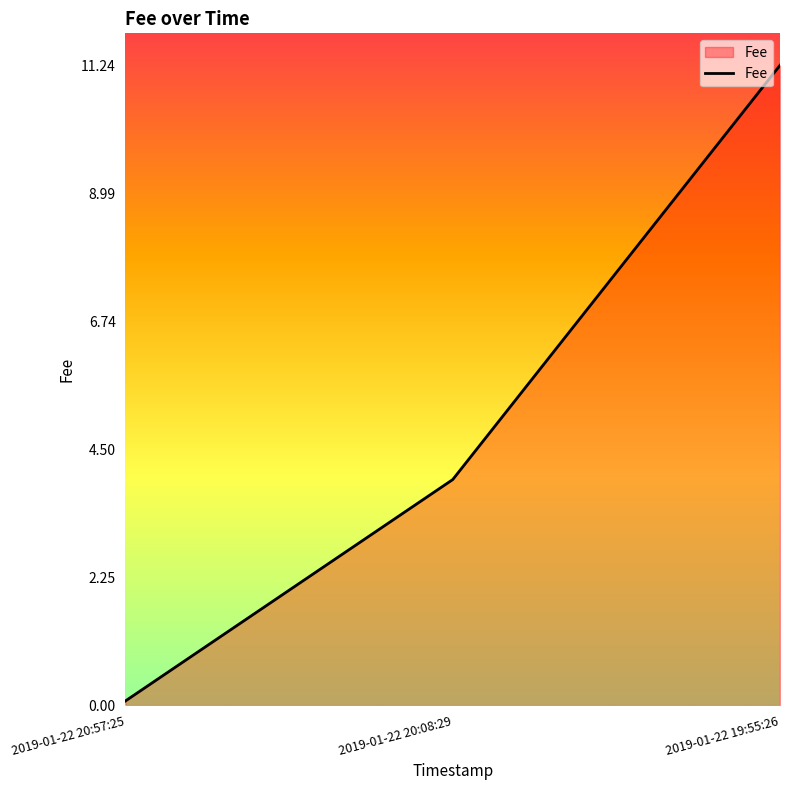

Where is the data nearest to the value 0?

2019-01-22 20:57:25